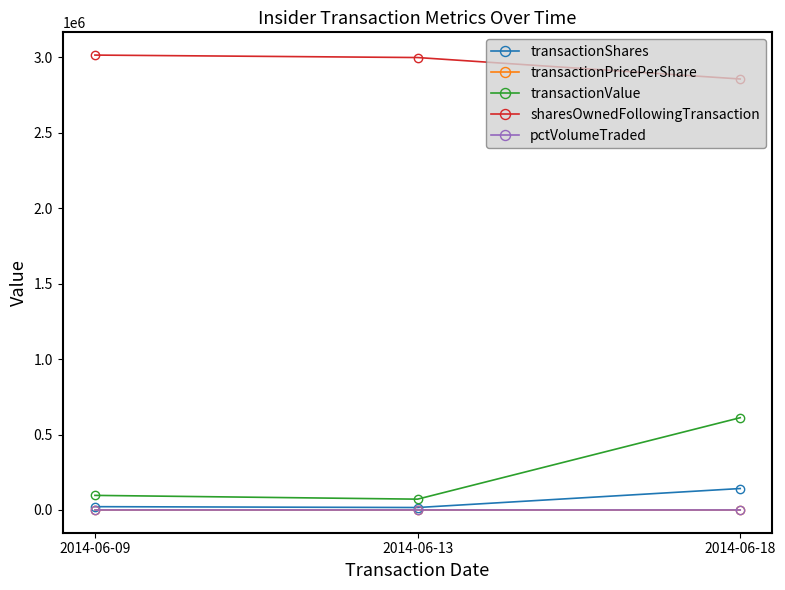

What is the sum of all transactionShares values?

180416.0